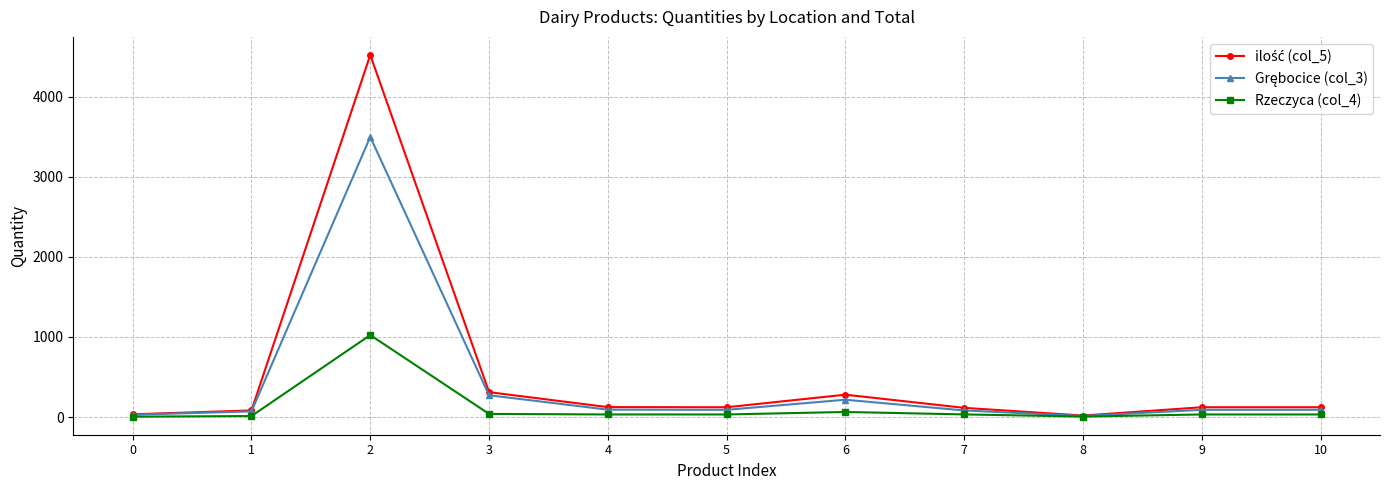

What is the greatest value displayed?

4524.0